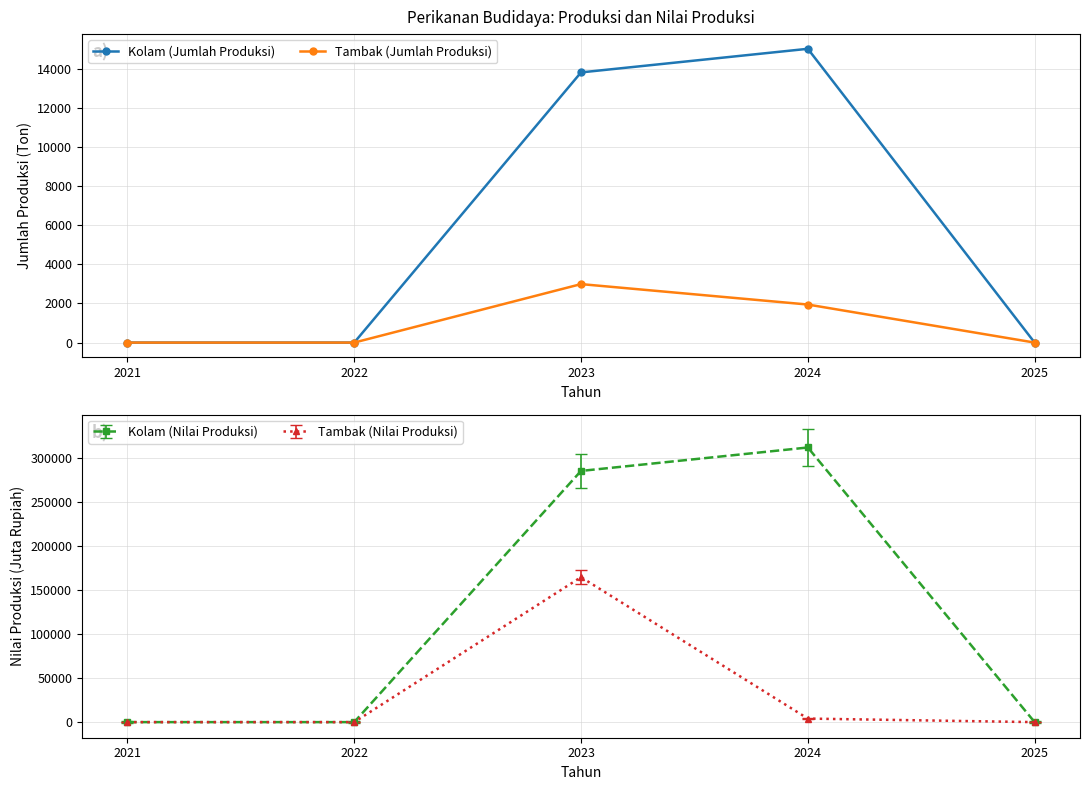

Between 2023 and 2021, which is larger?

2023